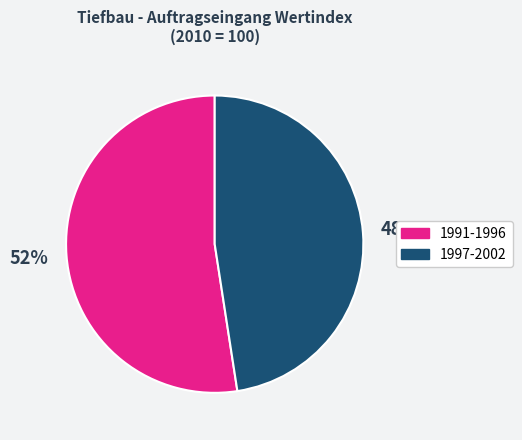

How many segments does this pie chart have?

2